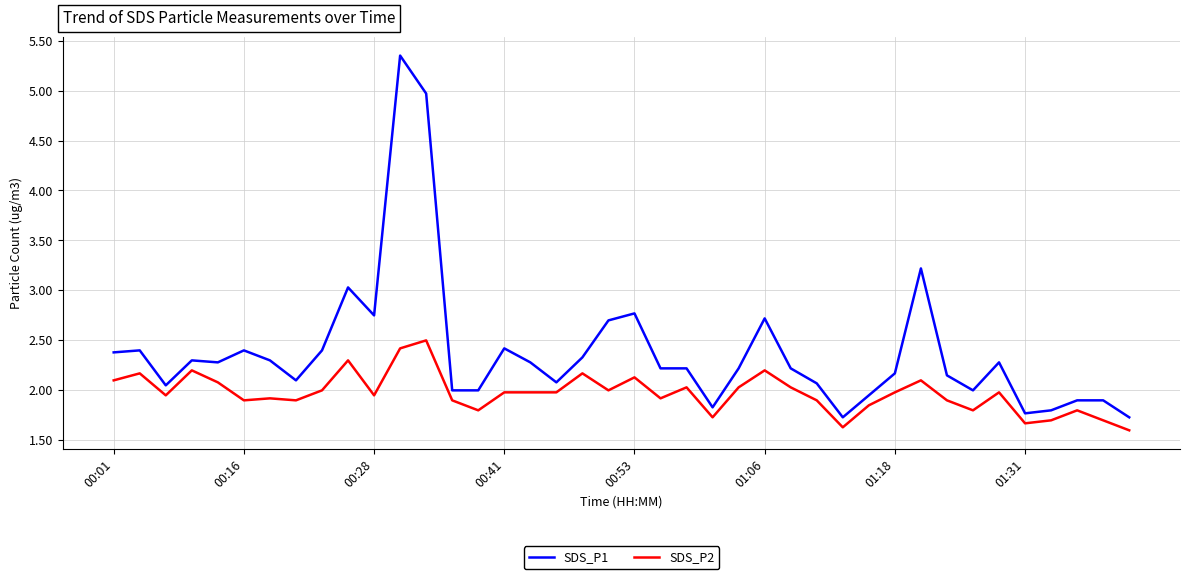

List the series in order of their peak value, highest first.

SDS_P1, SDS_P2